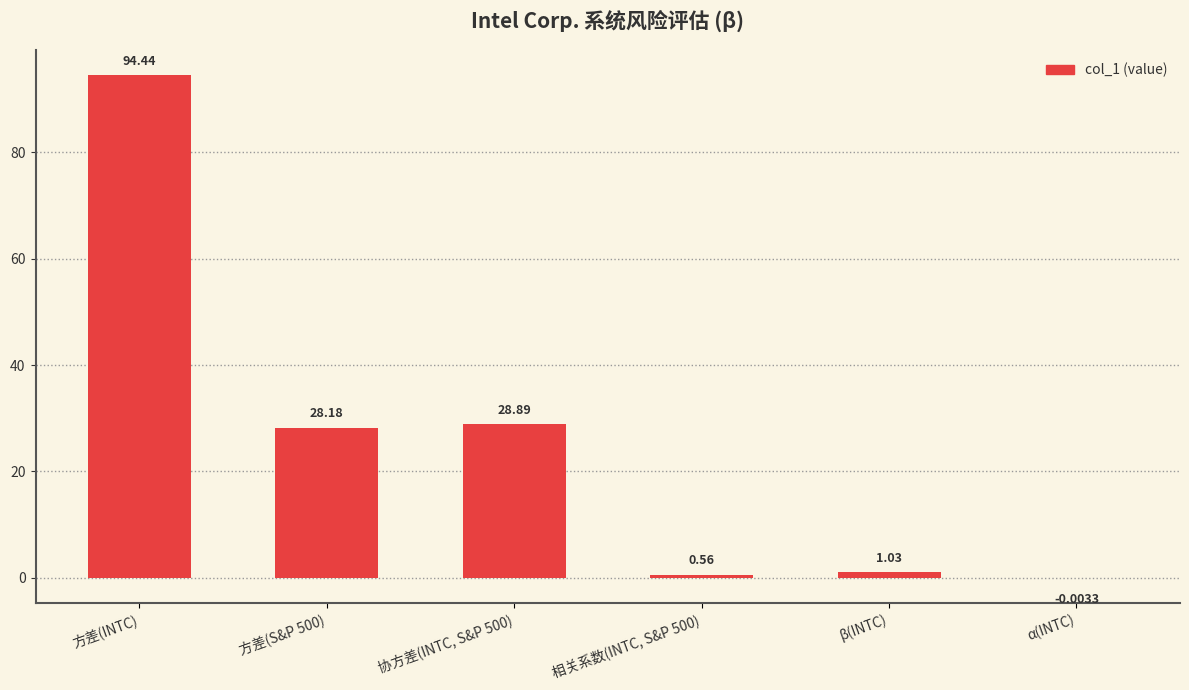

What value does the data have at 方差(INTC)?

94.4